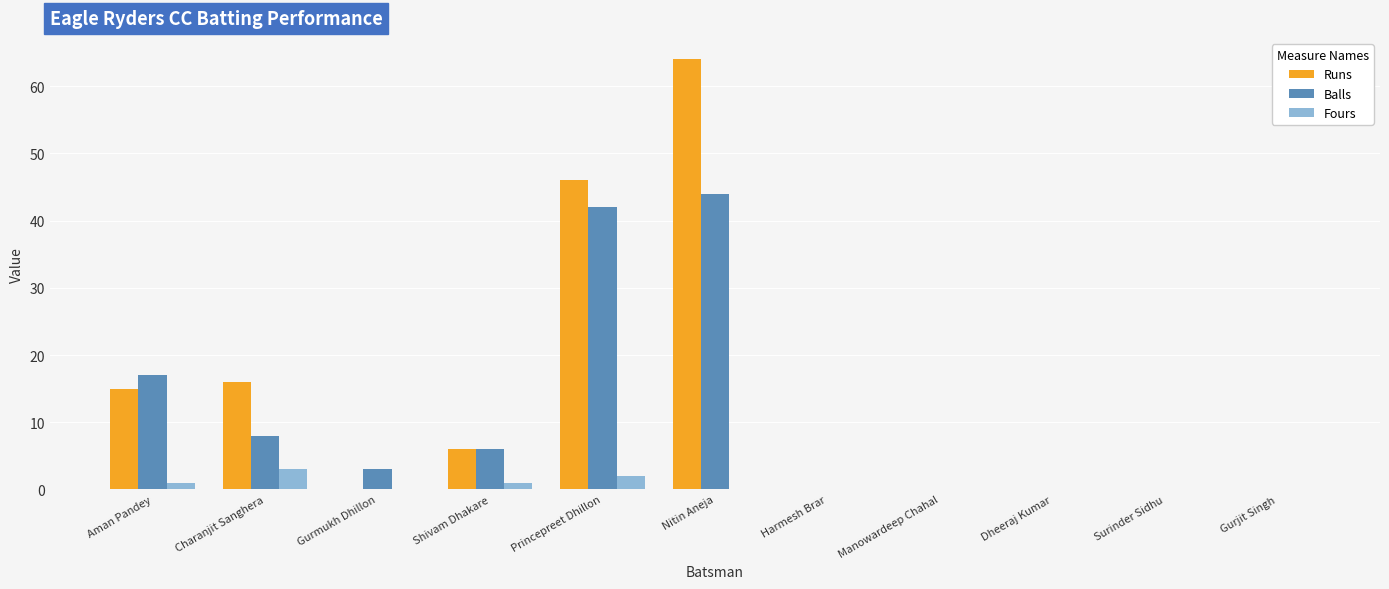

Count the number of data series in this chart.

3